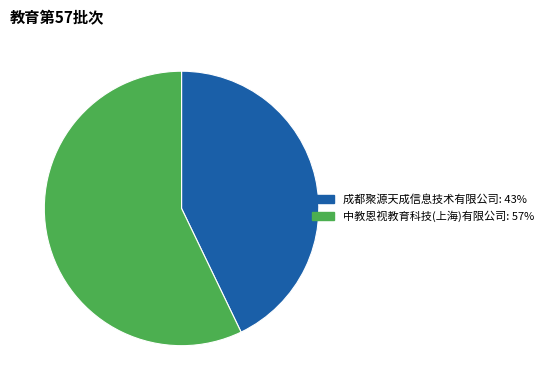

The 成都聚源天成信息技术有限公司 slice represents 43% of the pie. True or false?

True